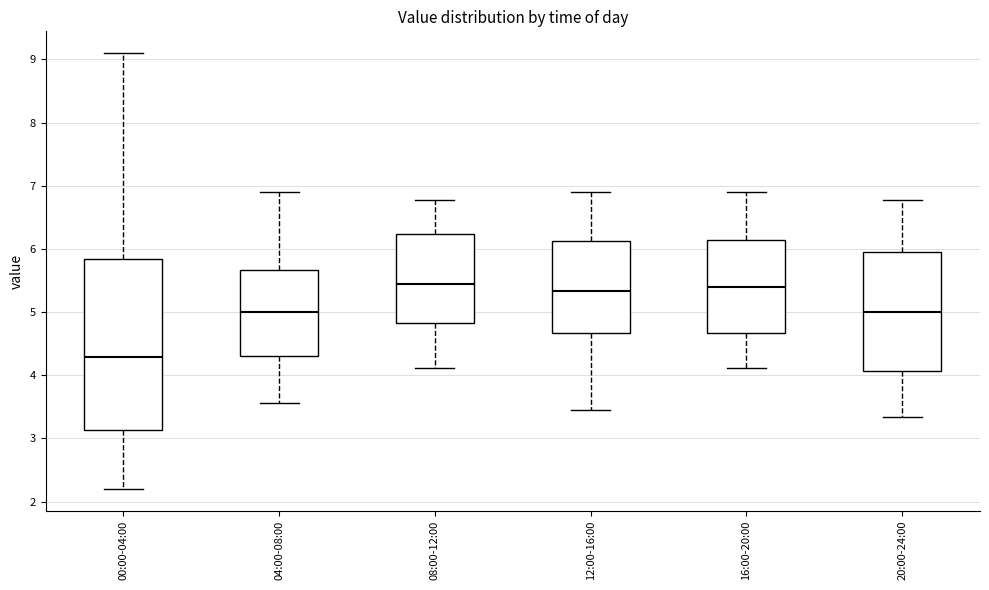

Reading left to right, transcribe this box plot: for each box, give where its median line is, the range the box spans, and where its two whiskers end, as read against the y-axis. The values are not printed on the chart, so give them approximately, as read against the axis.

00:00-04:00: median 4.3, box 3.1 to 5.8, whiskers 2.2 to 9.1
04:00-08:00: median 5.0, box 4.3 to 5.7, whiskers 3.6 to 6.9
08:00-12:00: median 5.5, box 4.8 to 6.2, whiskers 4.1 to 6.8
12:00-16:00: median 5.3, box 4.7 to 6.1, whiskers 3.5 to 6.9
16:00-20:00: median 5.4, box 4.7 to 6.1, whiskers 4.1 to 6.9
20:00-24:00: median 5.0, box 4.1 to 5.9, whiskers 3.3 to 6.8